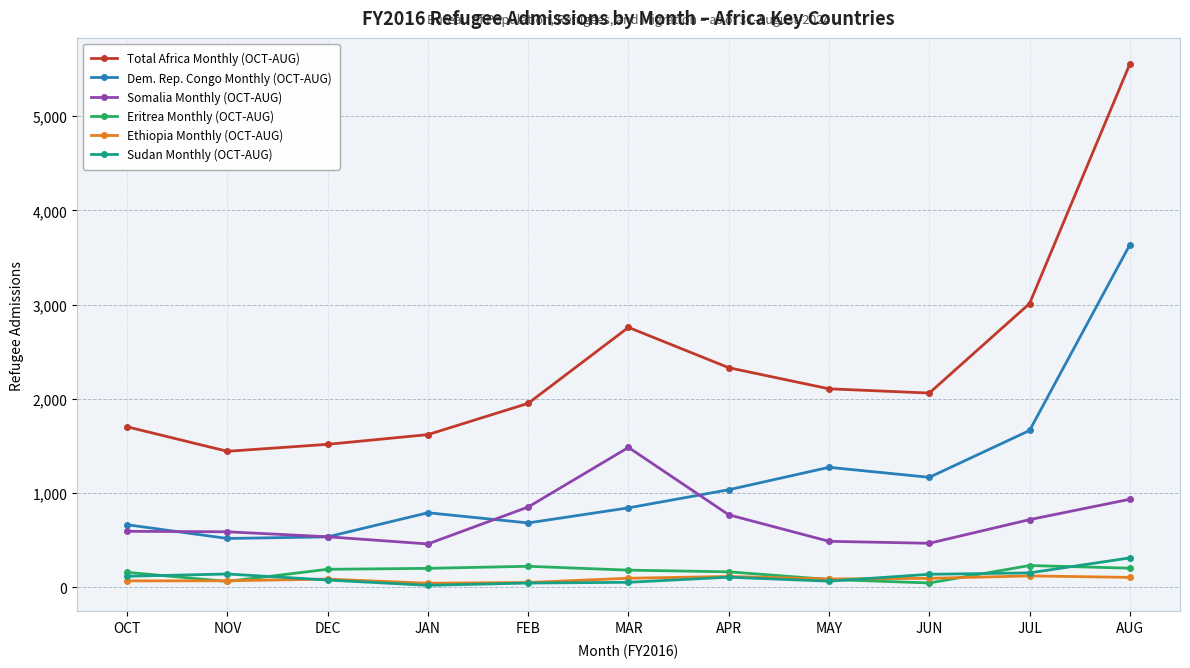

Which series changed the most between MAY and AUG?

Total Africa Monthly (OCT-AUG)